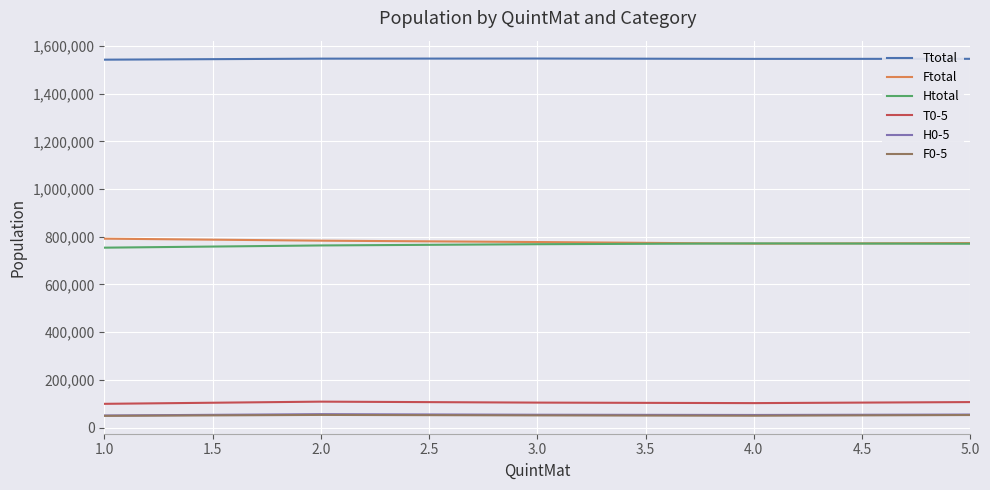

What is the minimum value for Ftotal?

770925